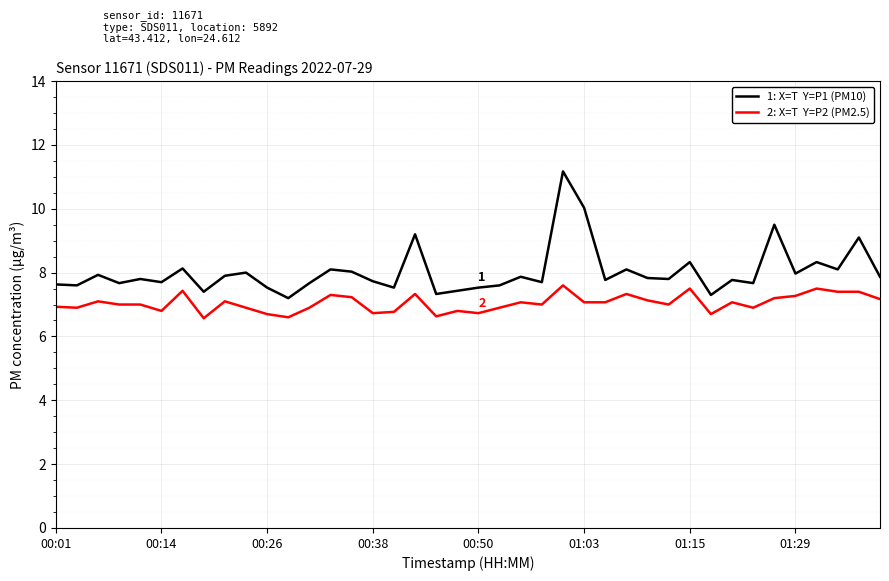

What is the minimum value shown in the chart?

6.6